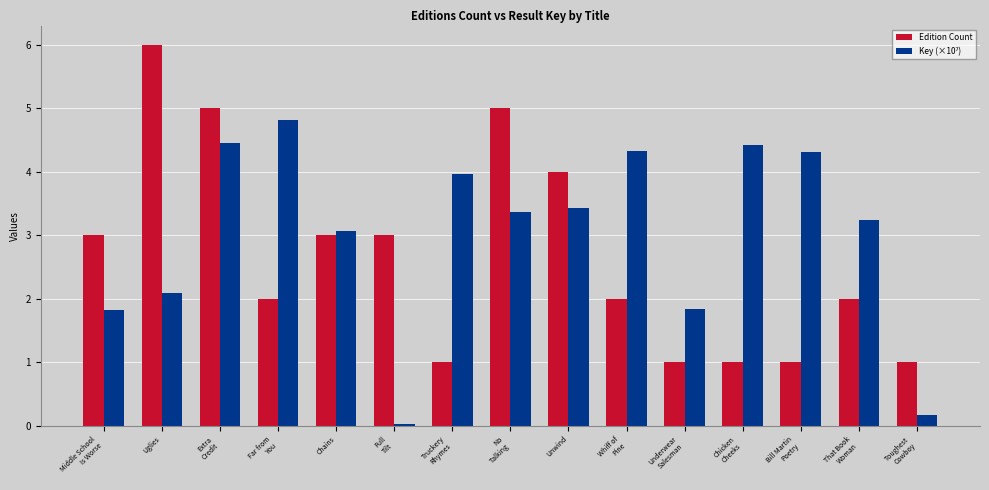

What is the total value across all series at Uglies?

8.1